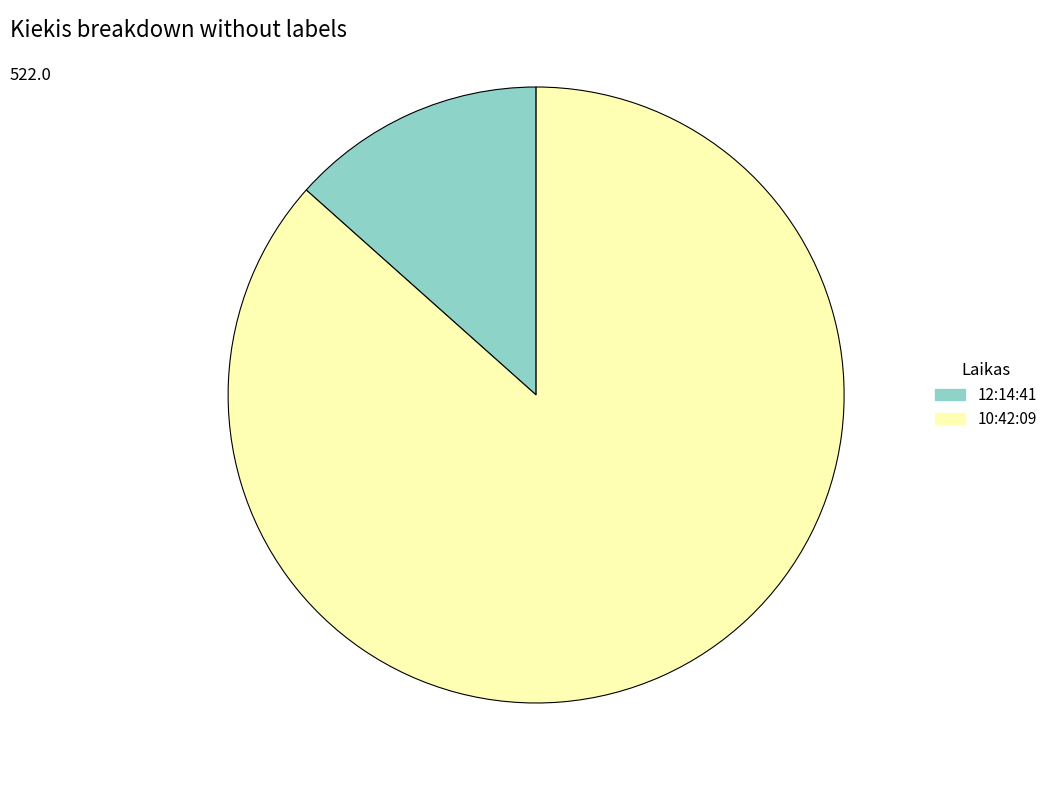

Between 10:42:09 and 12:14:41, which is larger?

10:42:09